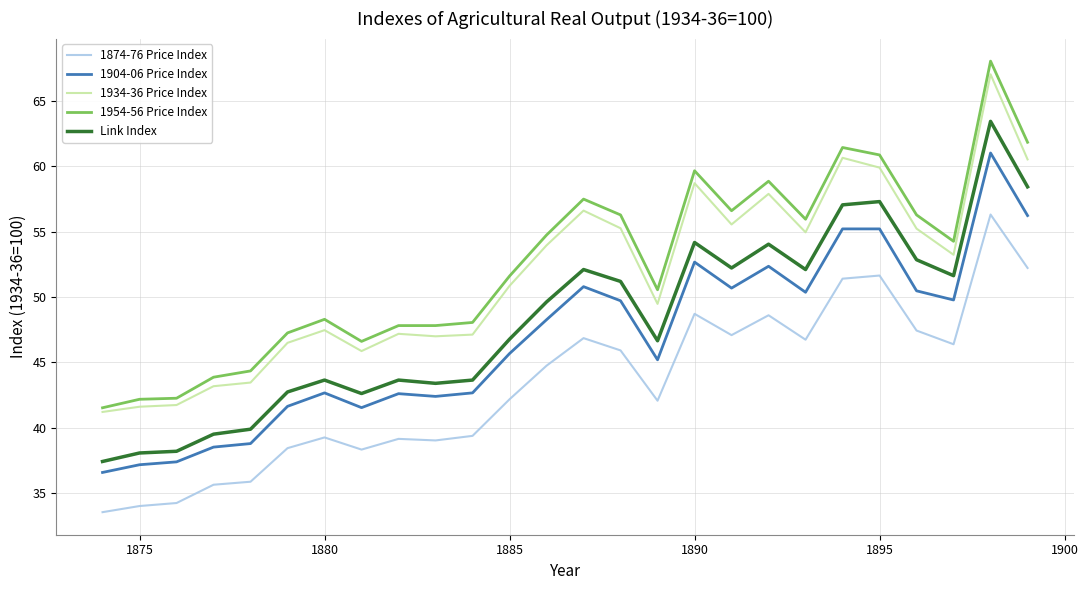

Which series has the widest spread of values?

1954-56 Price Index